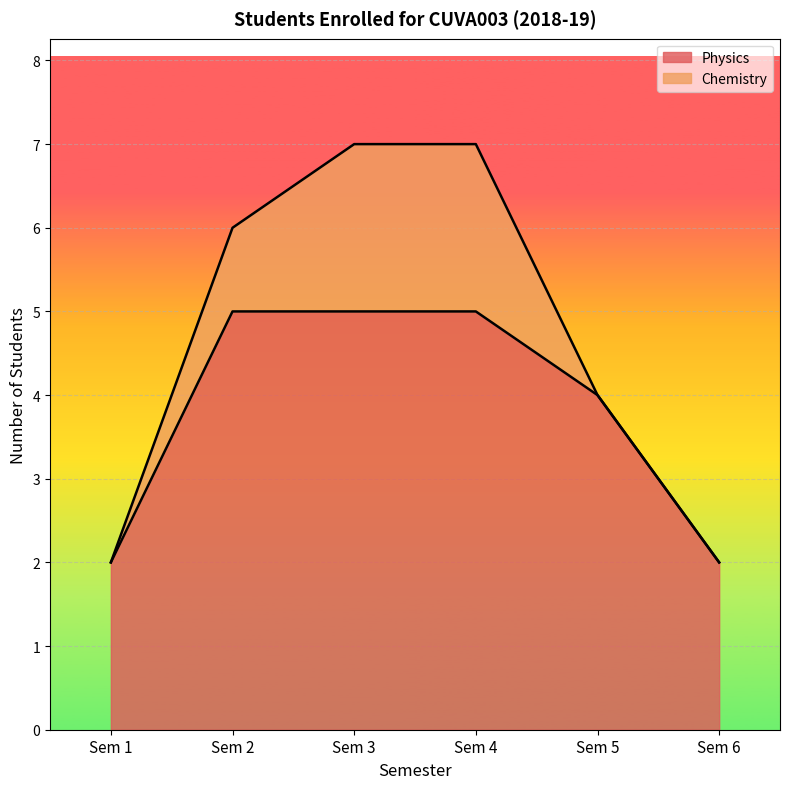

The chart shows a value of 3 at Sem 5. True or false?

False